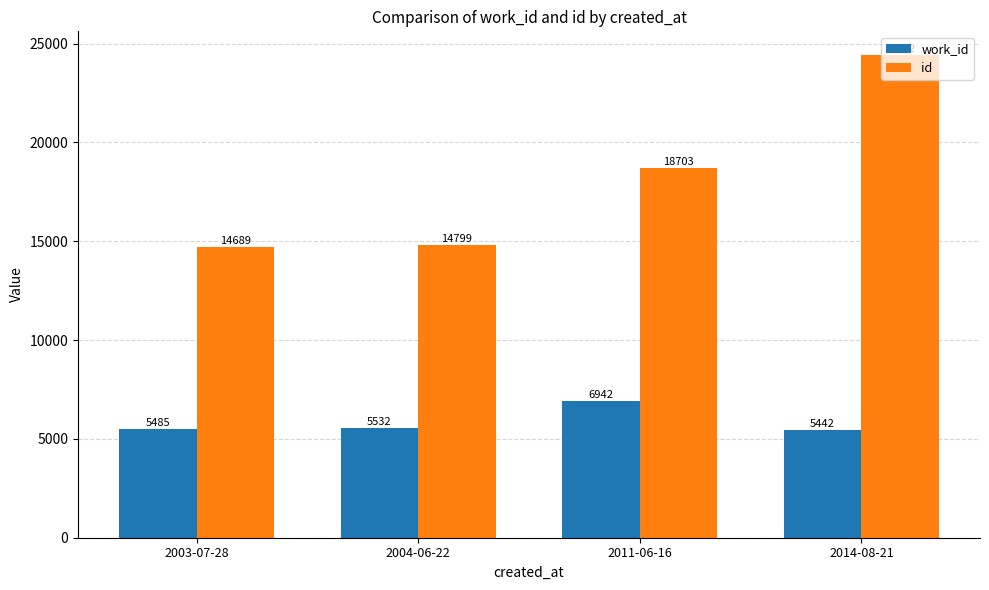

What is the approximate value of id at 2014-08-21, to the nearest 100?

24400